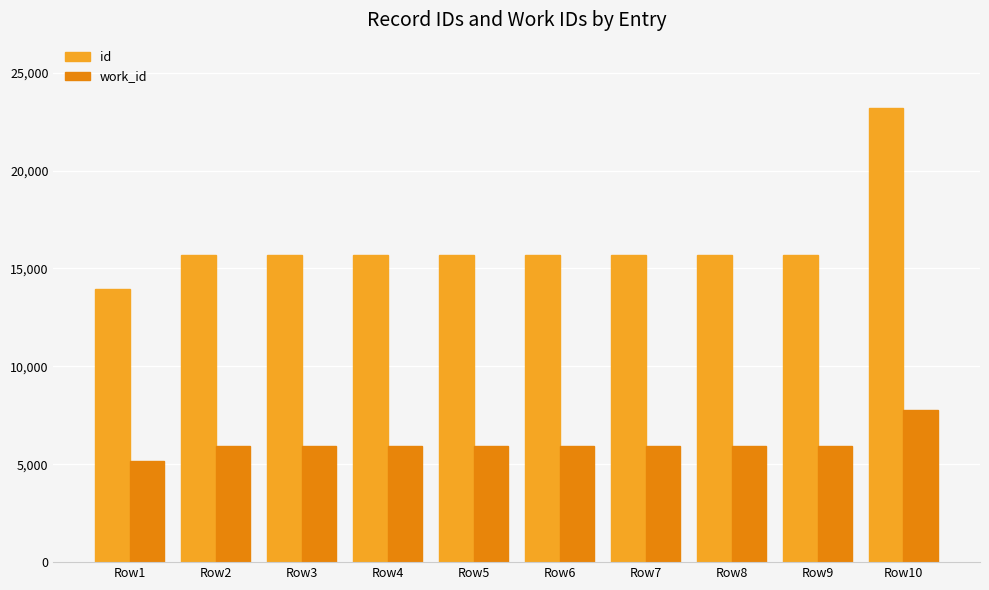

List the series in order of their peak value, highest first.

id, work_id